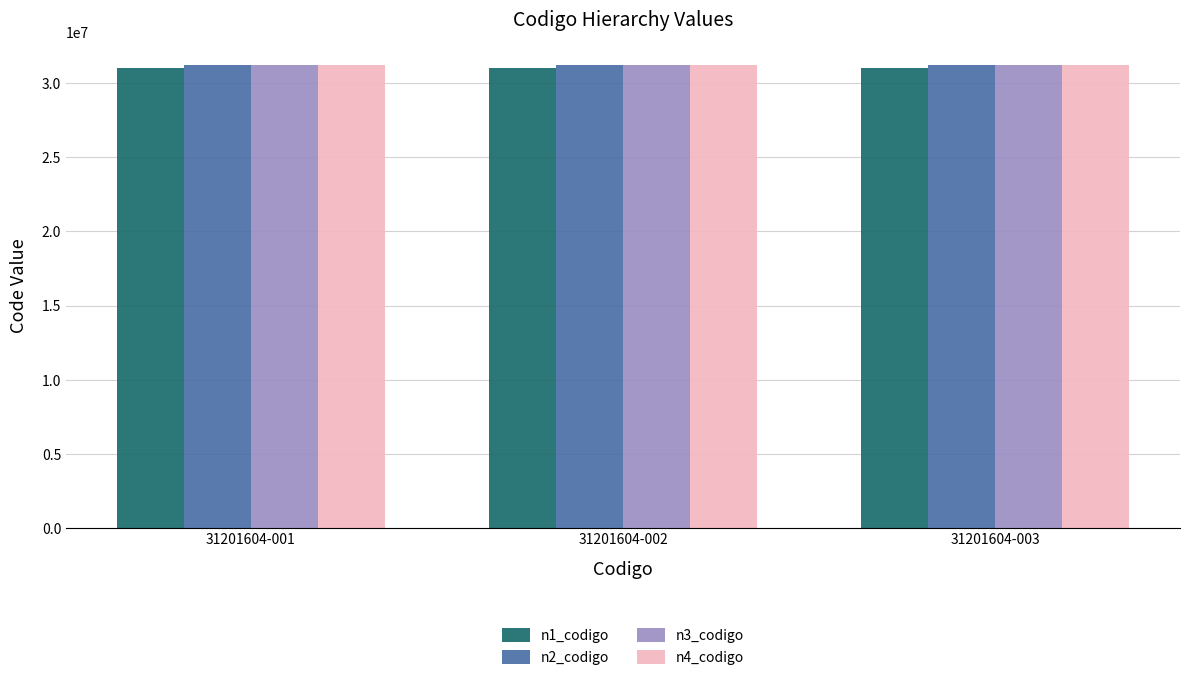

What is the value of the n4_codigo bar at the 1st from the left?

31201604